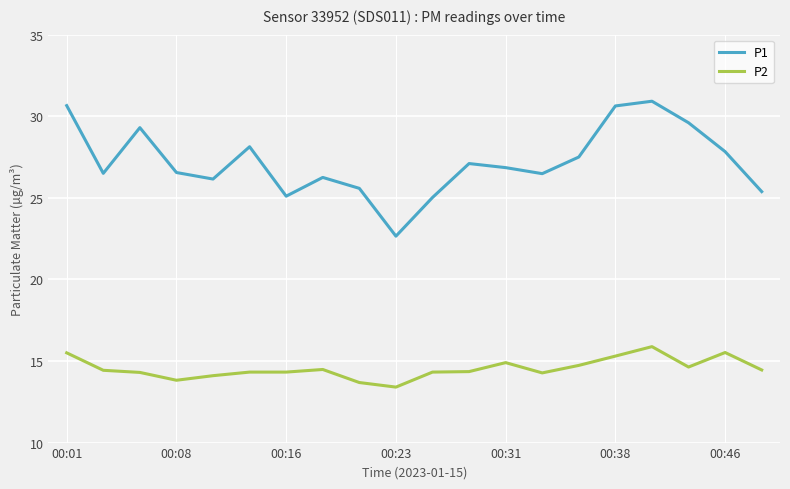

True or false: P1 and P2 intersect in this chart.

False